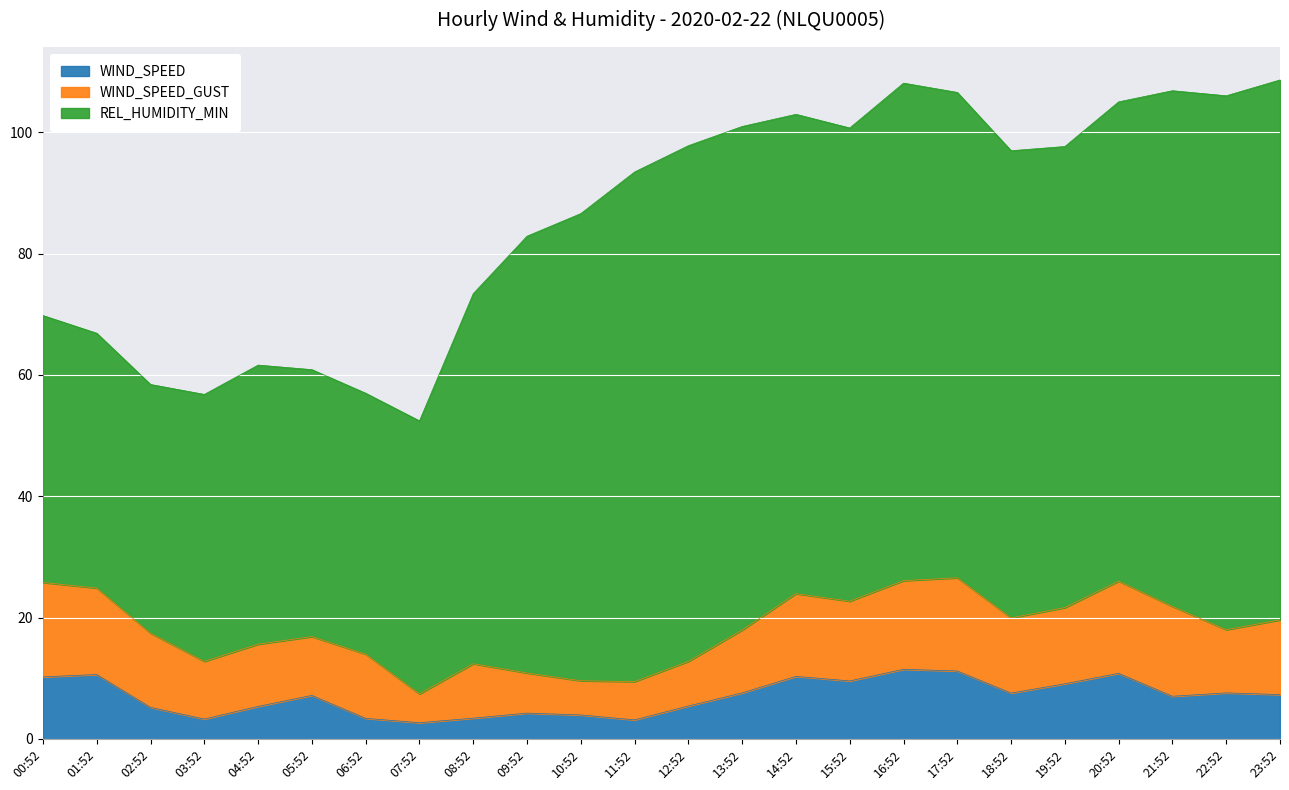

How many data points in WIND_SPEED_GUST are less than 12?

12